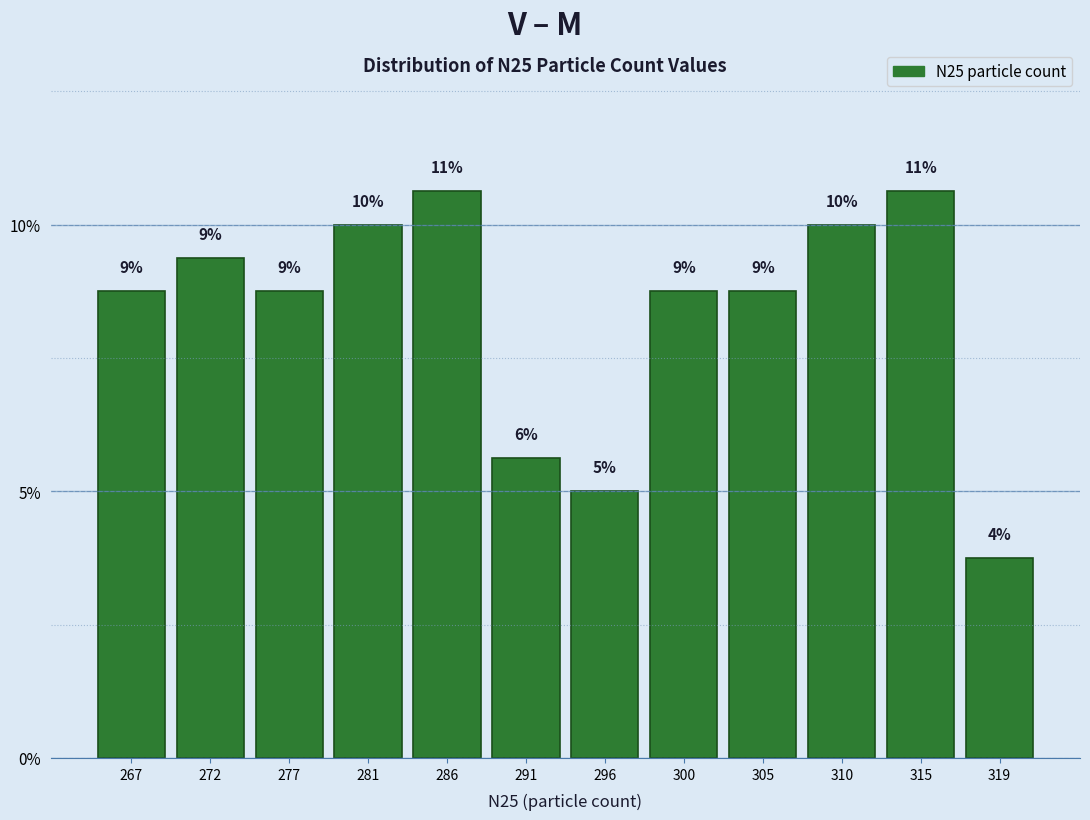

Does the chart contain any negative values?

No